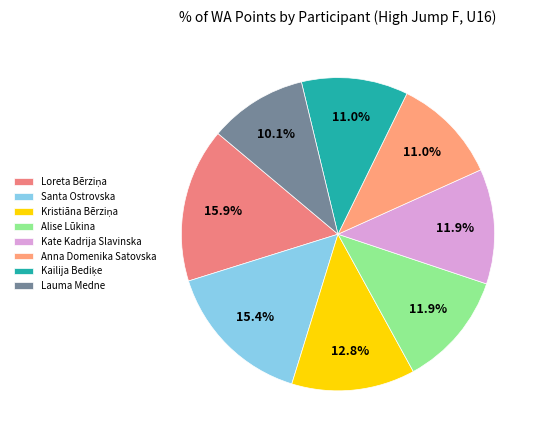

Is Loreta Bērziņa the majority of the pie?

No